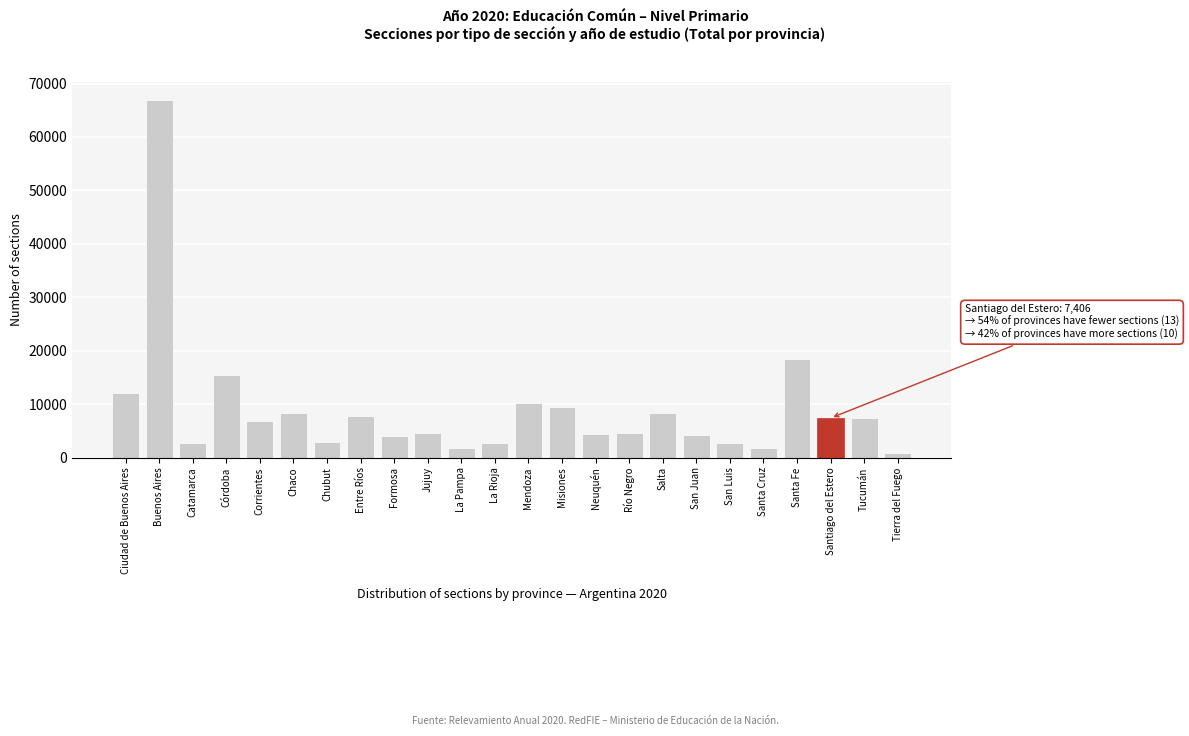

What is the approximate value at Corrientes, to the nearest 10?

6820